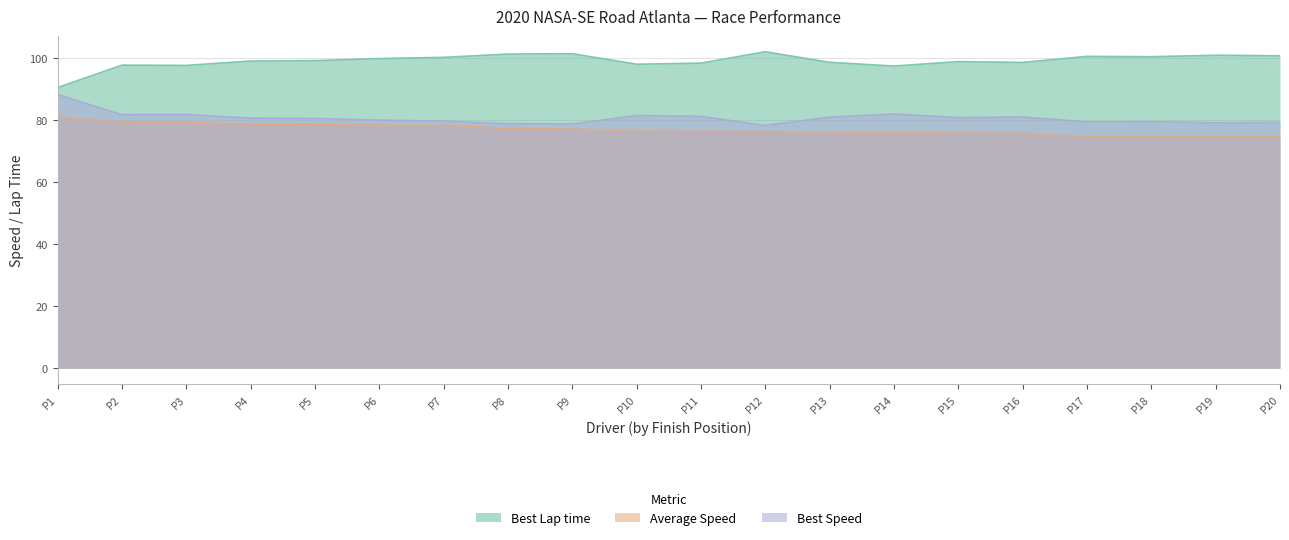

What is the approximate value of Best Speed at P7?

79.7